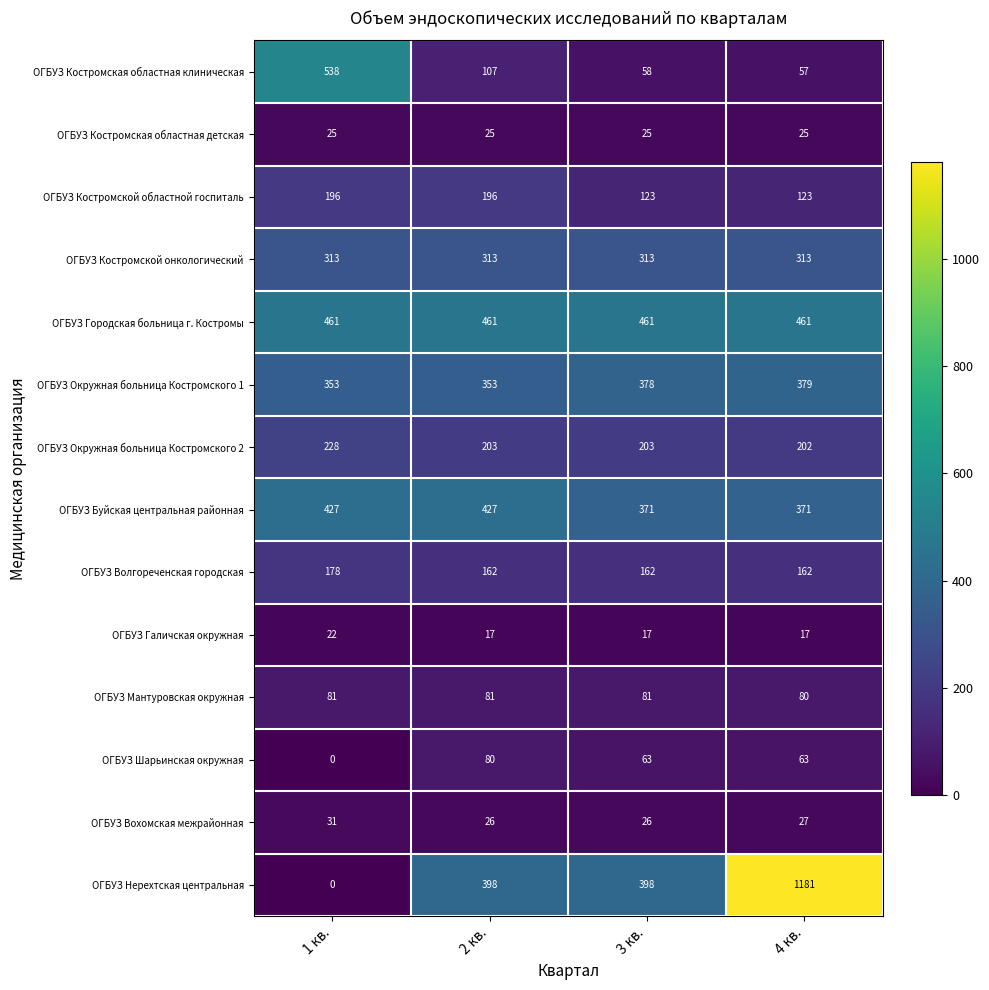

How many values in the ОГБУЗ Шарьинская окружная series are below 63?

1